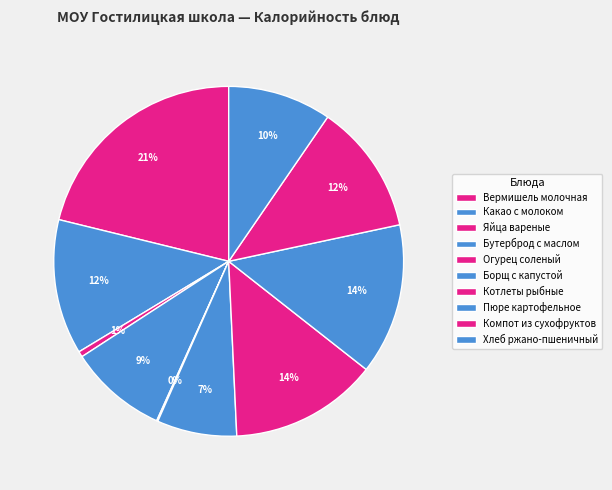

Between Котлеты рыбные and Компот из сухофруктов, which is larger?

Котлеты рыбные